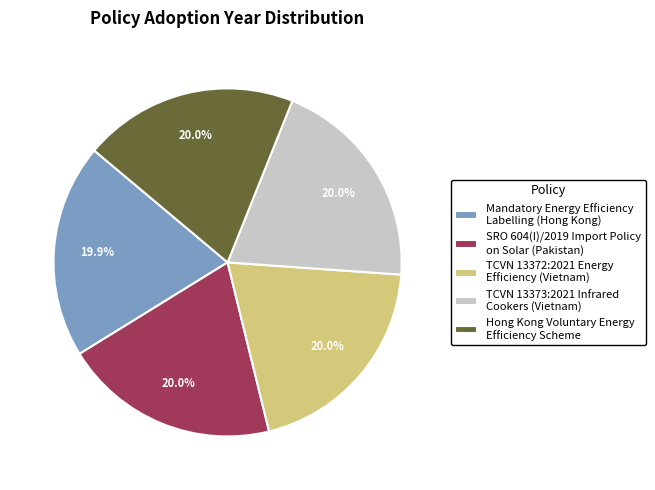

Is TCVN 13372:2021 Energy Efficiency (Vietnam) the majority of the pie?

No